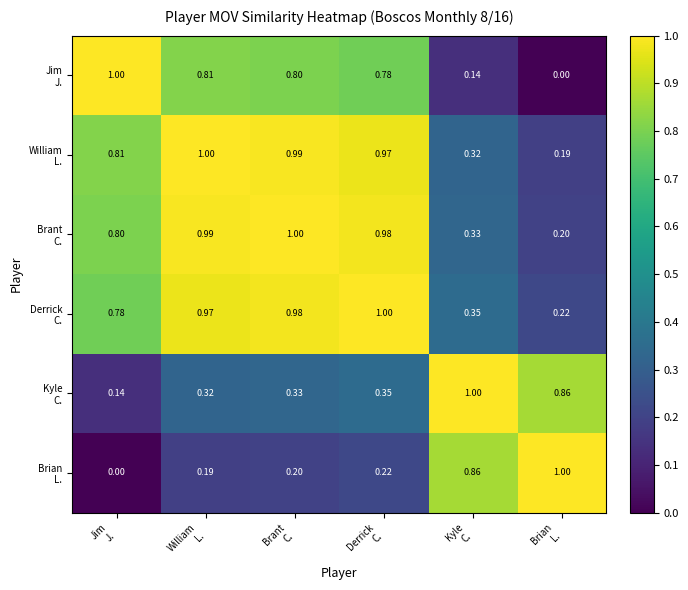

At which category is the sum across all series the highest?

Brant
C.